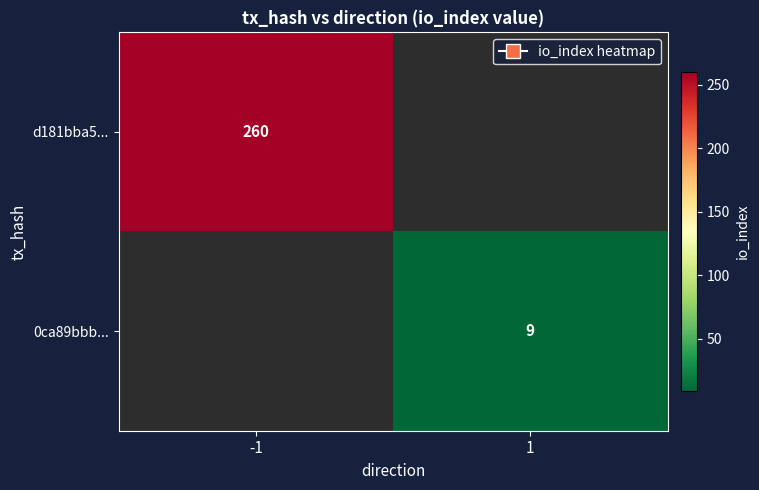

Between 1 and -1, which is larger?

-1